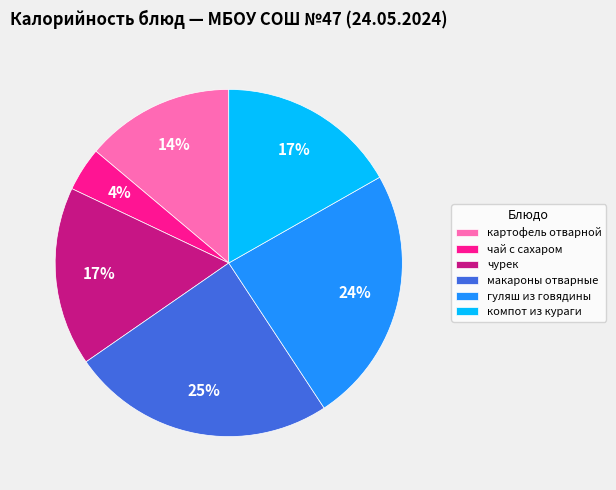

Approximately how many times larger is the value at чурек compared to макароны отварные?

0.7